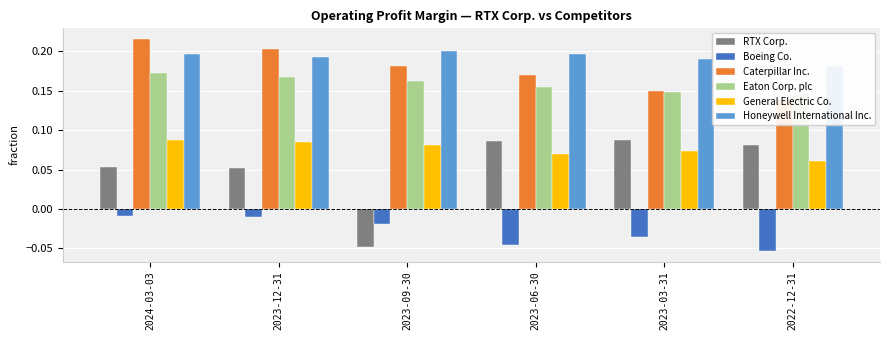

Reading left to right, list all the values displayed in this chart.

RTX Corp.: 0.1	0.1	-0.0	0.1	0.1	0.1
Boeing Co.: -0.0	-0.0	-0.0	-0.0	-0.0	-0.1
Caterpillar Inc.: 0.2	0.2	0.2	0.2	0.1	0.1
Eaton Corp. plc: 0.2	0.2	0.2	0.2	0.1	0.1
General Electric Co.: 0.1	0.1	0.1	0.1	0.1	0.1
Honeywell International Inc.: 0.2	0.2	0.2	0.2	0.2	0.2